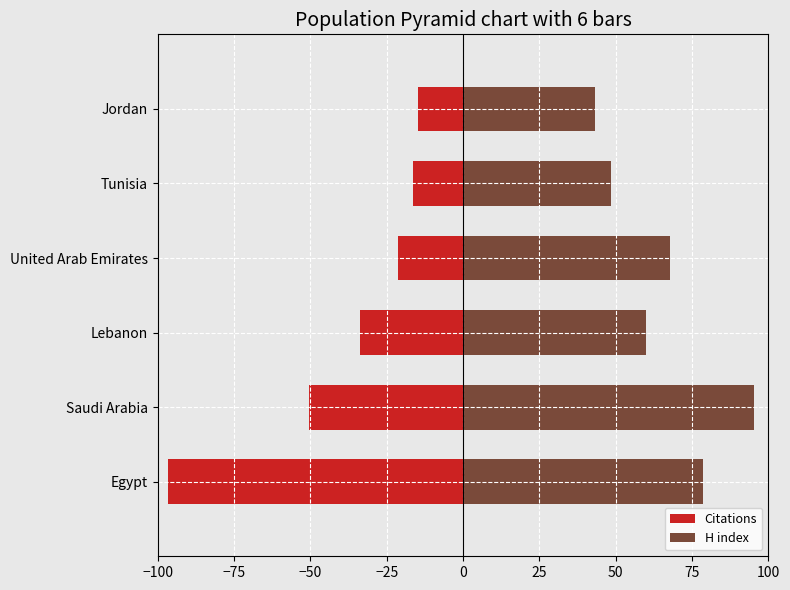

Does the chart contain any negative values?

Yes